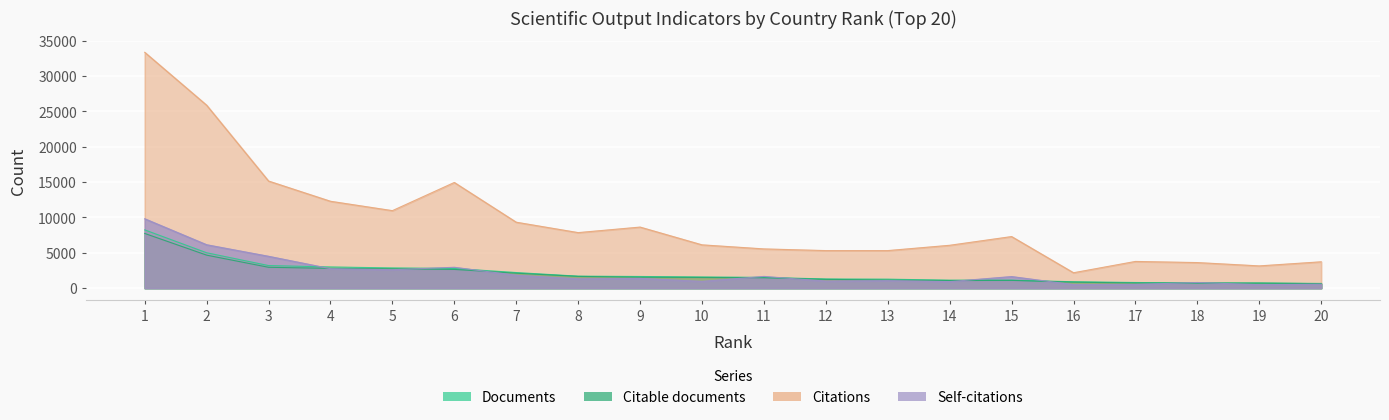

At which category is the sum across all series the highest?

1